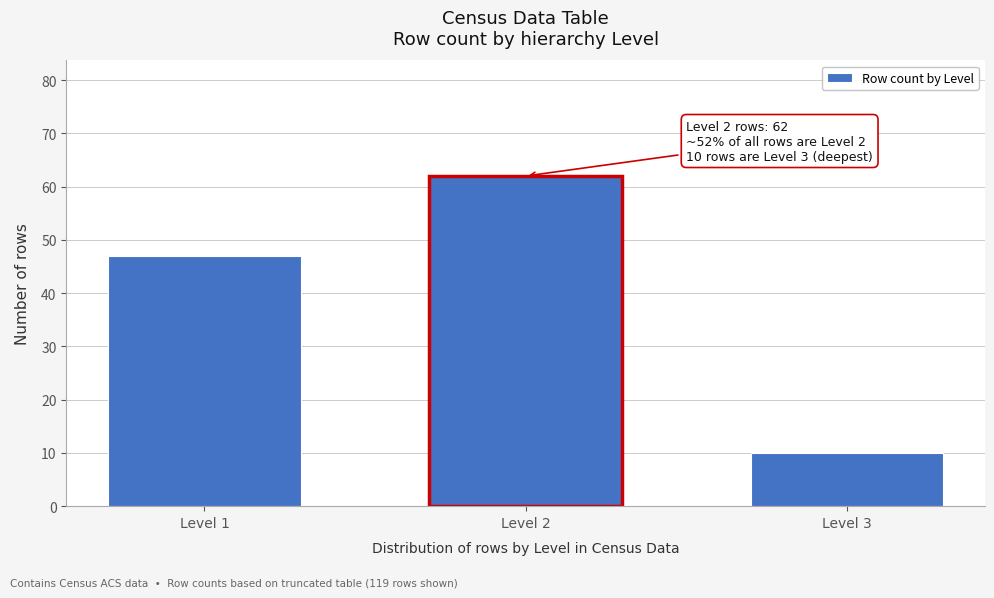

Reading right to left, extract all data points from this chart.

10	62	47